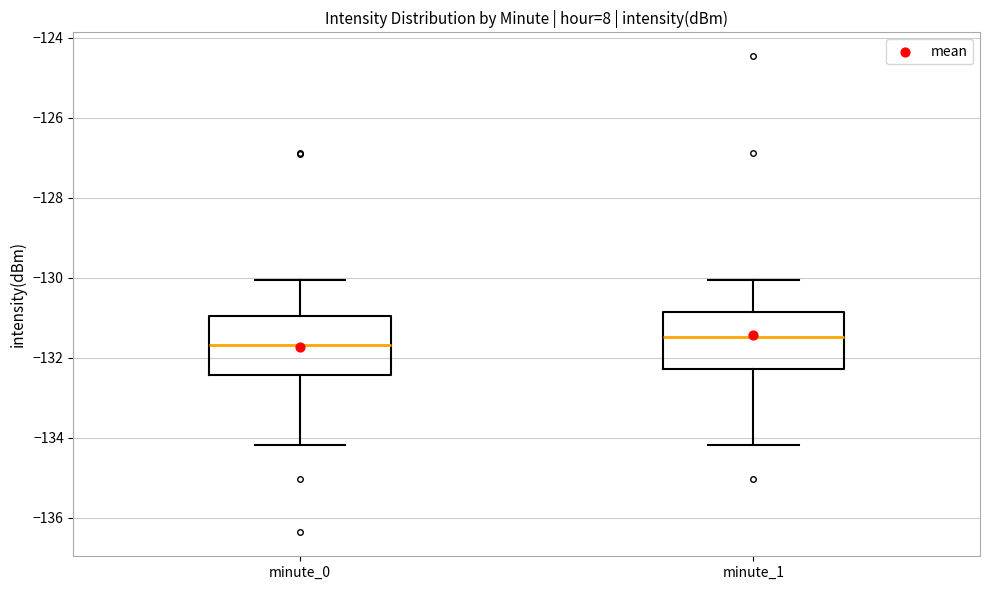

Reading left to right, transcribe this box plot: for each box, give where its median line is, the range the box spans, and where its two whiskers end, as read against the y-axis. The values are not printed on the chart, so give them approximately, as read against the axis.

minute_0: median -131.6, box -132.4 to -131.0, whiskers -134.2 to -130.0
minute_1: median -131.4, box -132.2 to -130.8, whiskers -134.2 to -130.0